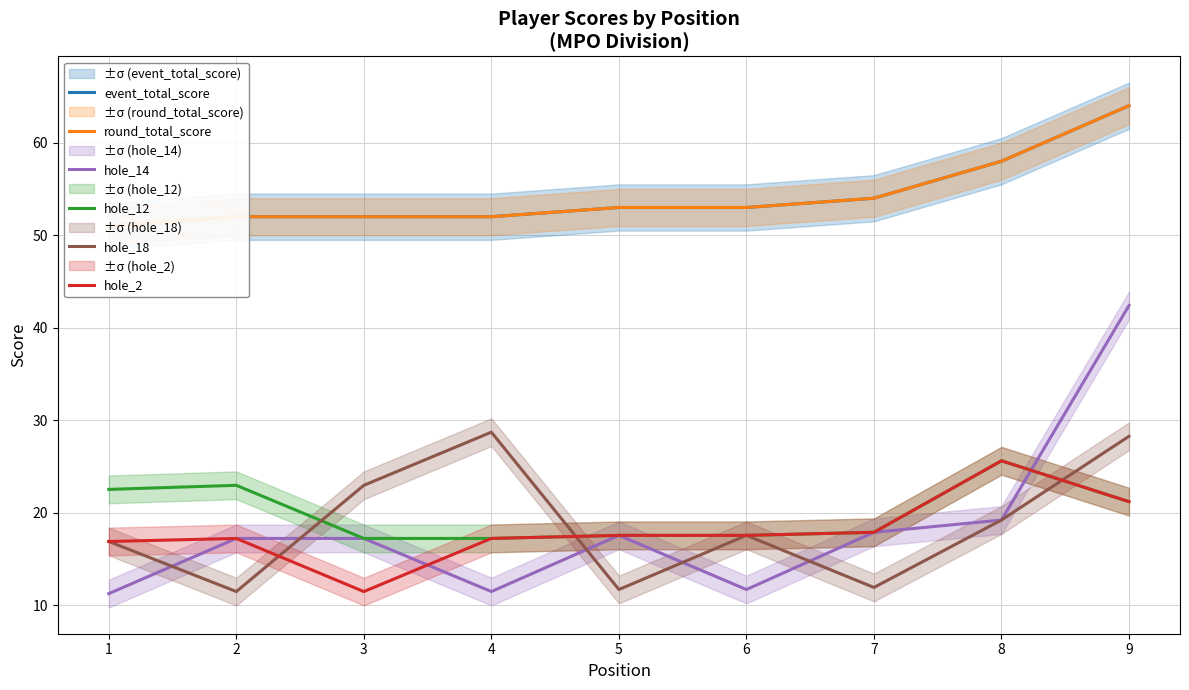

How many interior local valleys does the hole_18 series have?

3